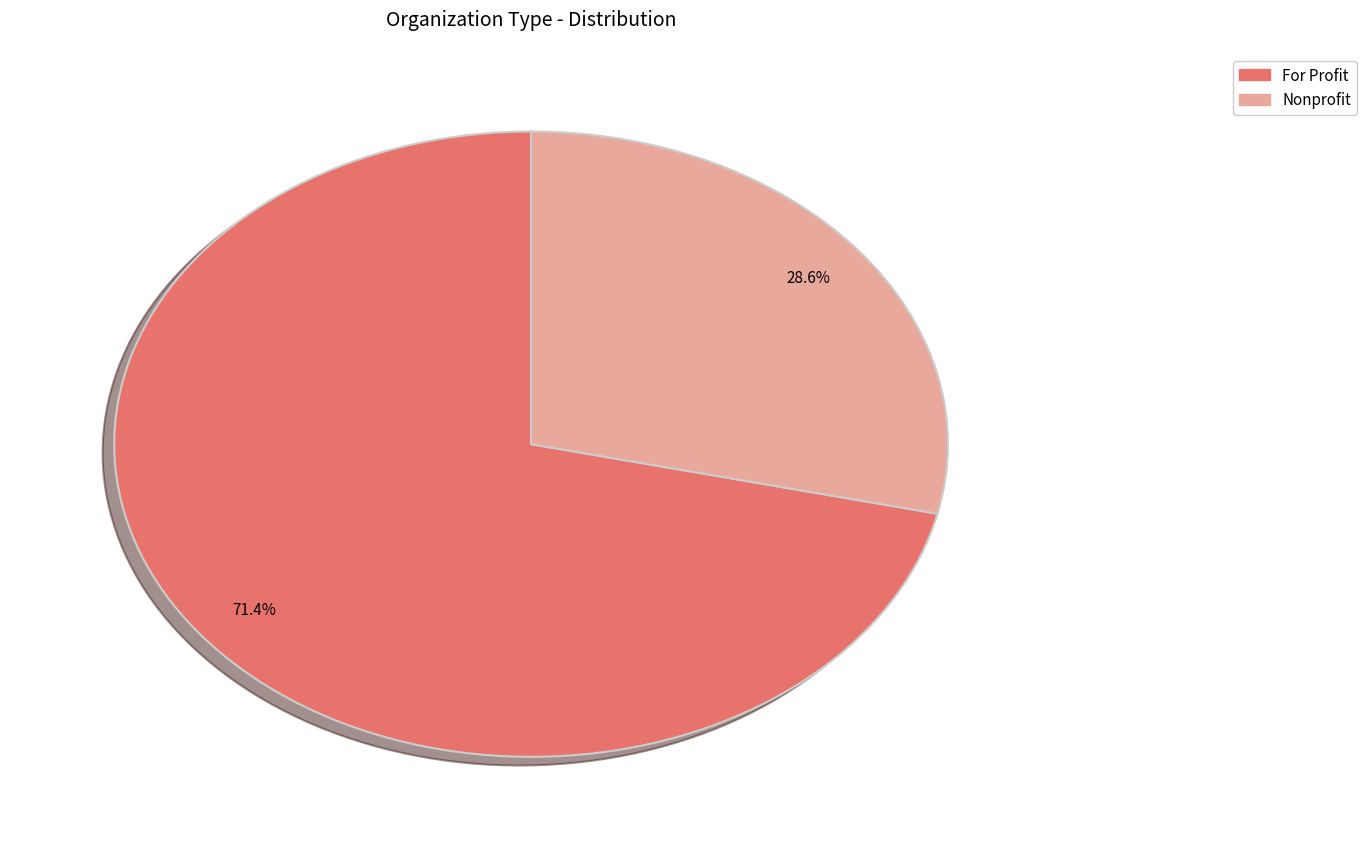

Which slice is the smallest?

Nonprofit